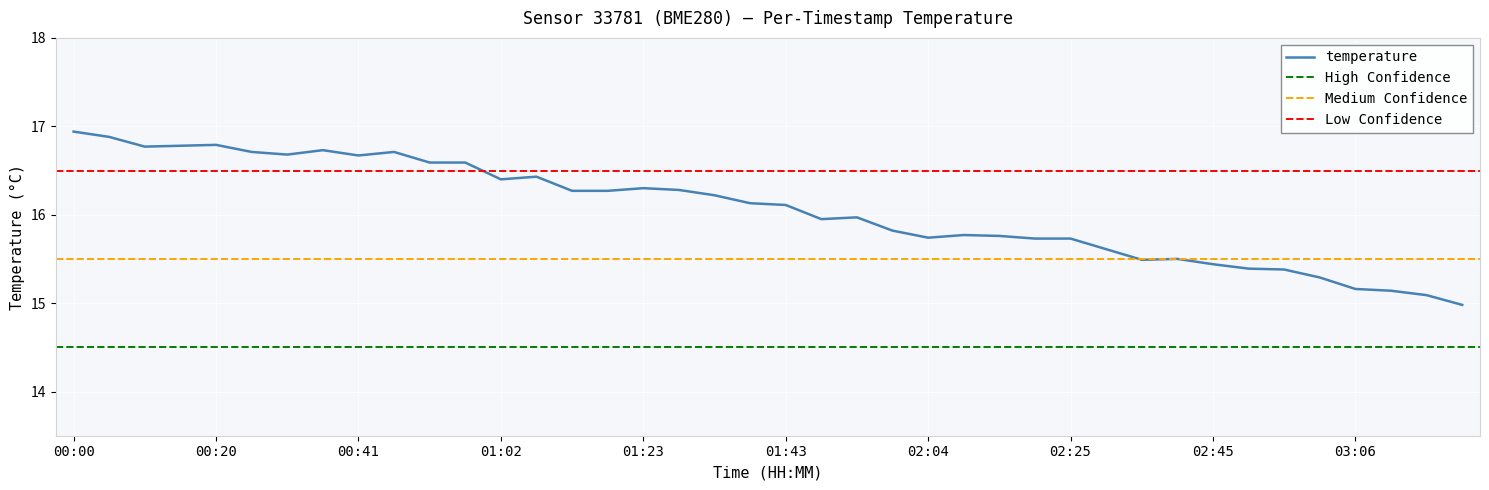

Count the number of values greater than 16.

21